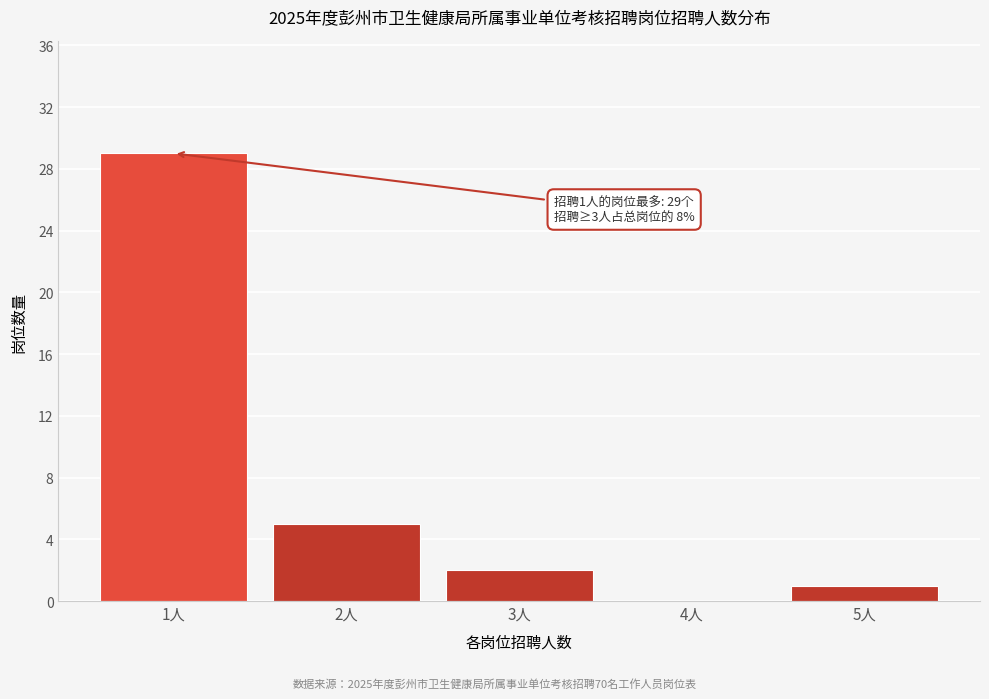

Reading right to left, list all the values displayed in this chart.

5人=1	4人=0	3人=2	2人=5	1人=29